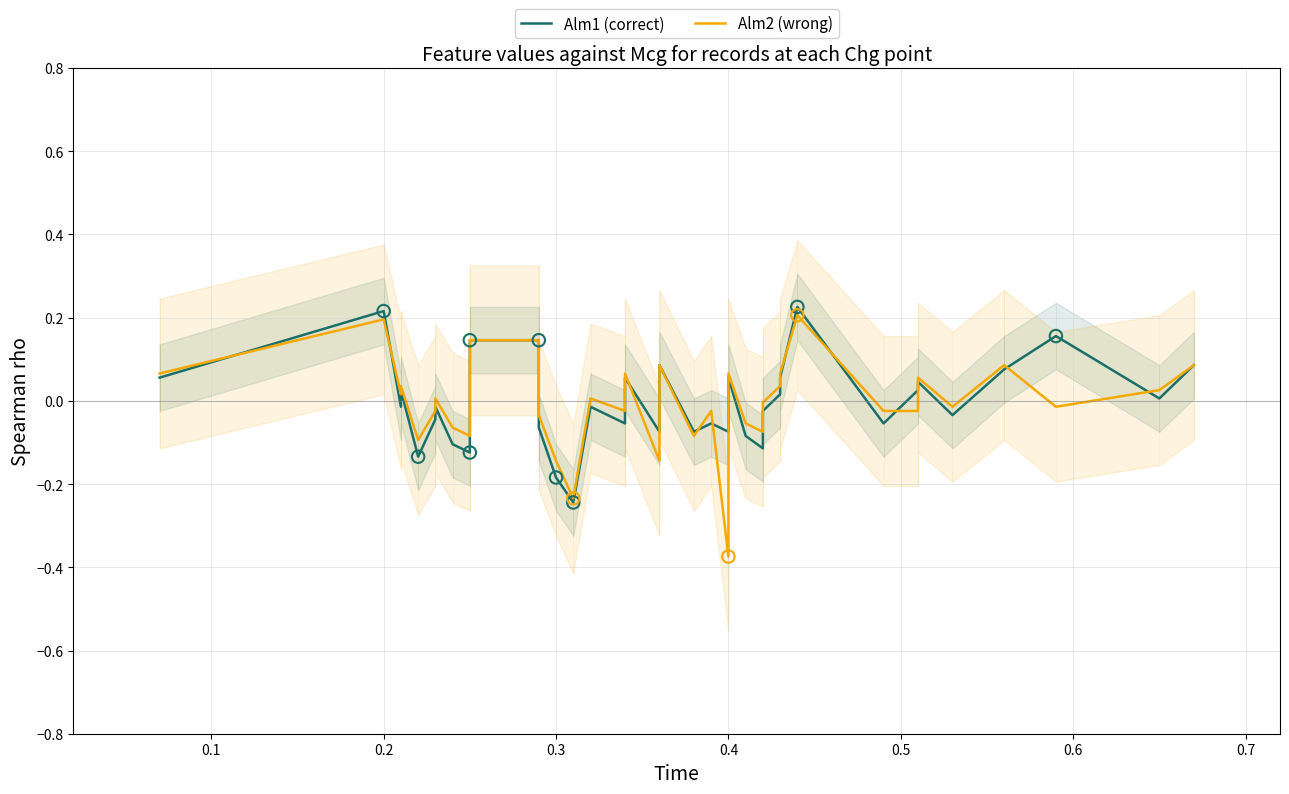

Which series contains the highest Y value?

Alm1 (correct)